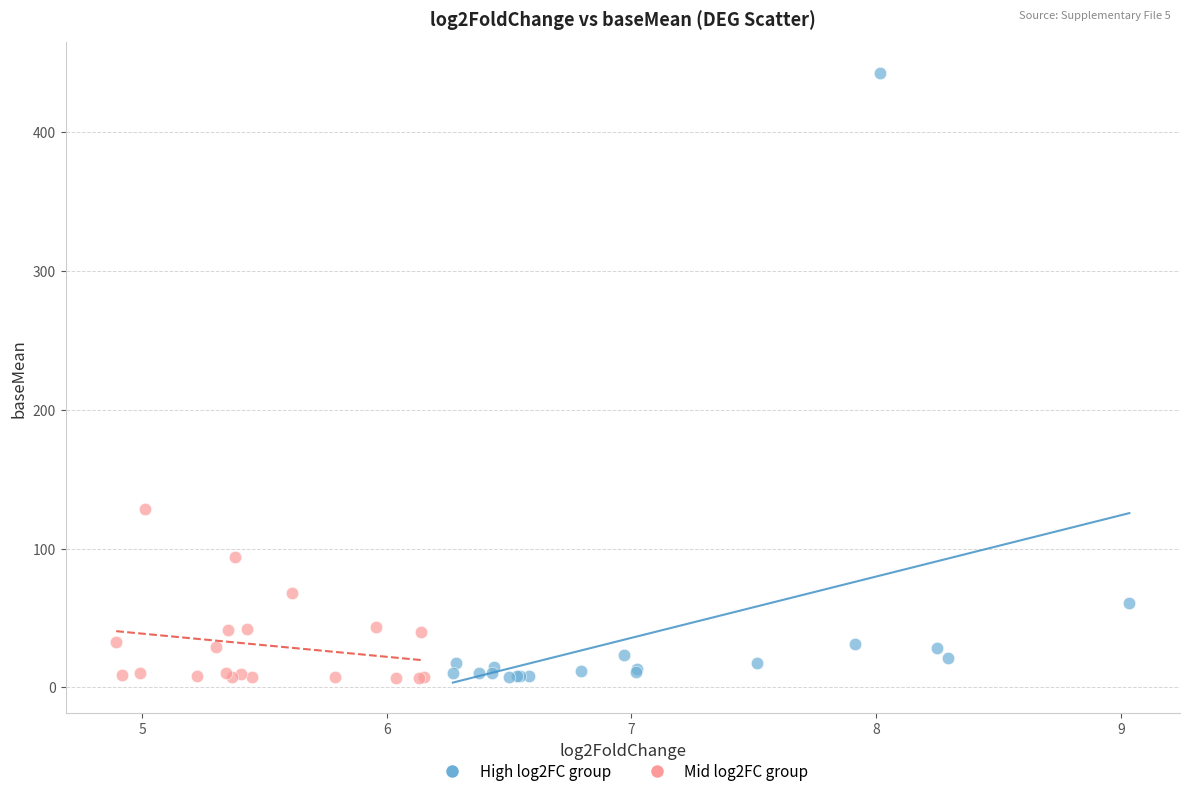

Which series has the largest Y range (max minus min)?

High log2FC group